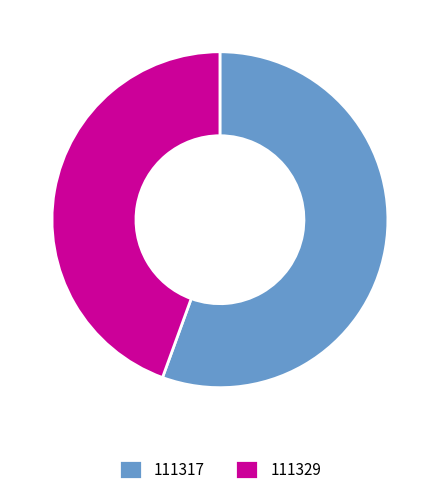

What is the smallest slice in the pie chart?

111329